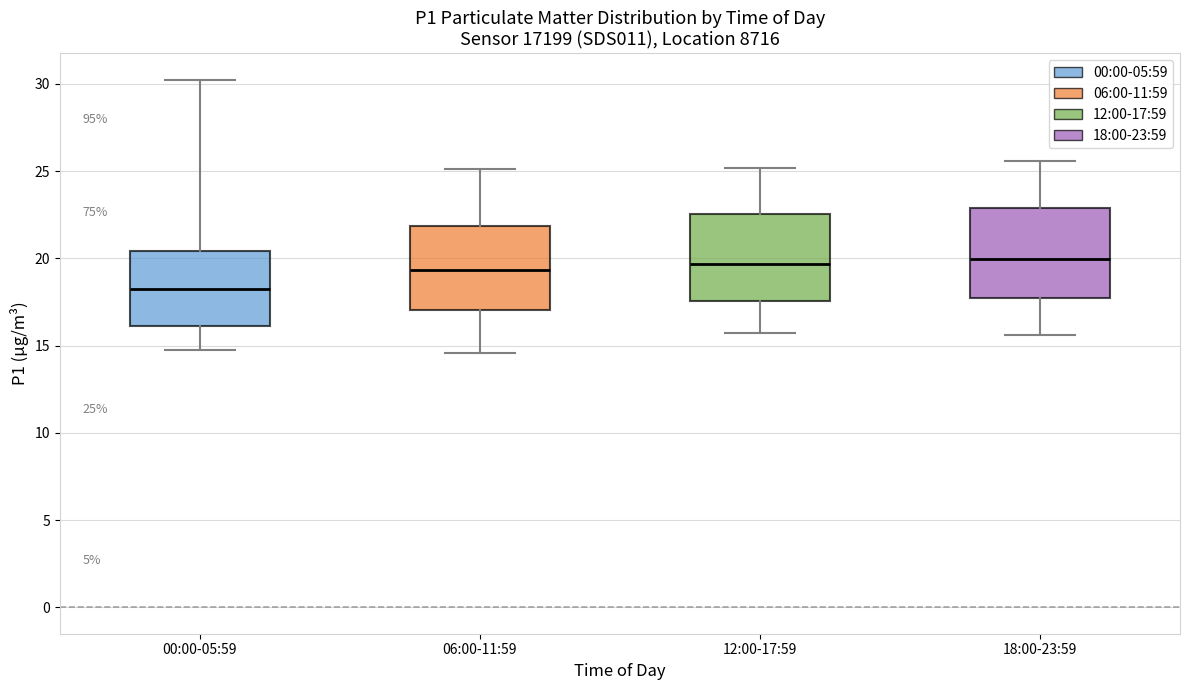

Which box has the lowest median line?

00:00-05:59